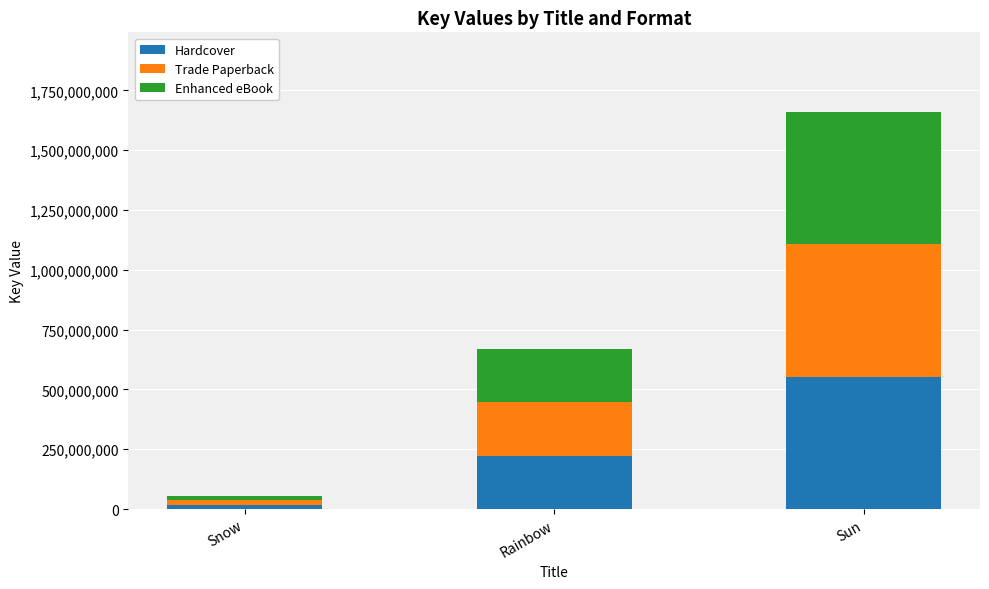

How many bars are there in total?

3